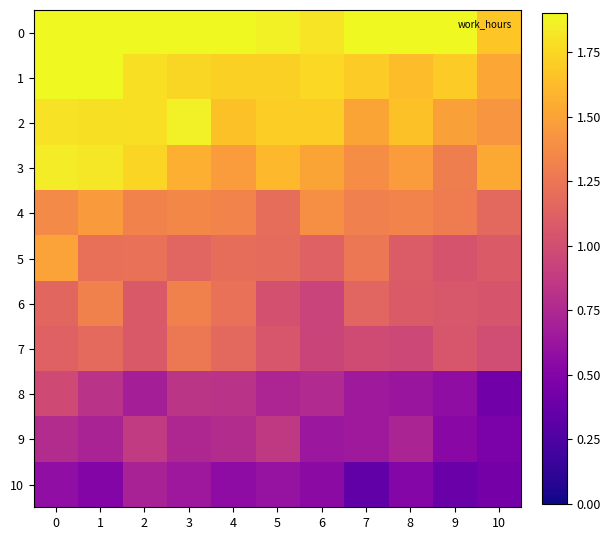

Reading right to left, list all the values displayed in this chart.

0: 10=1.7	9=1.9	8=1.9	7=2.0	6=1.8	5=1.9	4=1.9	3=2.1	2=2.1	1=2.2	0=2.1
1: 10=1.5	9=1.7	8=1.6	7=1.7	6=1.8	5=1.7	4=1.7	3=1.7	2=1.8	1=2.0	0=2.1
2: 10=1.4	9=1.5	8=1.7	7=1.5	6=1.7	5=1.7	4=1.6	3=1.9	2=1.8	1=1.8	0=1.8
3: 10=1.5	9=1.3	8=1.5	7=1.4	6=1.5	5=1.6	4=1.5	3=1.6	2=1.7	1=1.8	0=1.8
4: 10=1.2	9=1.3	8=1.3	7=1.3	6=1.4	5=1.2	4=1.3	3=1.4	2=1.3	1=1.5	0=1.4
5: 10=1.1	9=1.0	8=1.1	7=1.3	6=1.1	5=1.2	4=1.2	3=1.1	2=1.2	1=1.2	0=1.5
6: 10=1.0	9=1.1	8=1.1	7=1.1	6=0.9	5=1.0	4=1.2	3=1.3	2=1.1	1=1.3	0=1.2
7: 10=1.0	9=1.0	8=1.0	7=1.0	6=0.9	5=1.0	4=1.2	3=1.3	2=1.1	1=1.2	0=1.1
8: 10=0.4	9=0.6	8=0.6	7=0.6	6=0.8	5=0.7	4=0.8	3=0.8	2=0.7	1=0.8	0=1.0
9: 10=0.5	9=0.5	8=0.7	7=0.7	6=0.6	5=0.9	4=0.8	3=0.7	2=0.9	1=0.7	0=0.8
10: 10=0.4	9=0.4	8=0.5	7=0.3	6=0.6	5=0.6	4=0.6	3=0.6	2=0.7	1=0.5	0=0.6